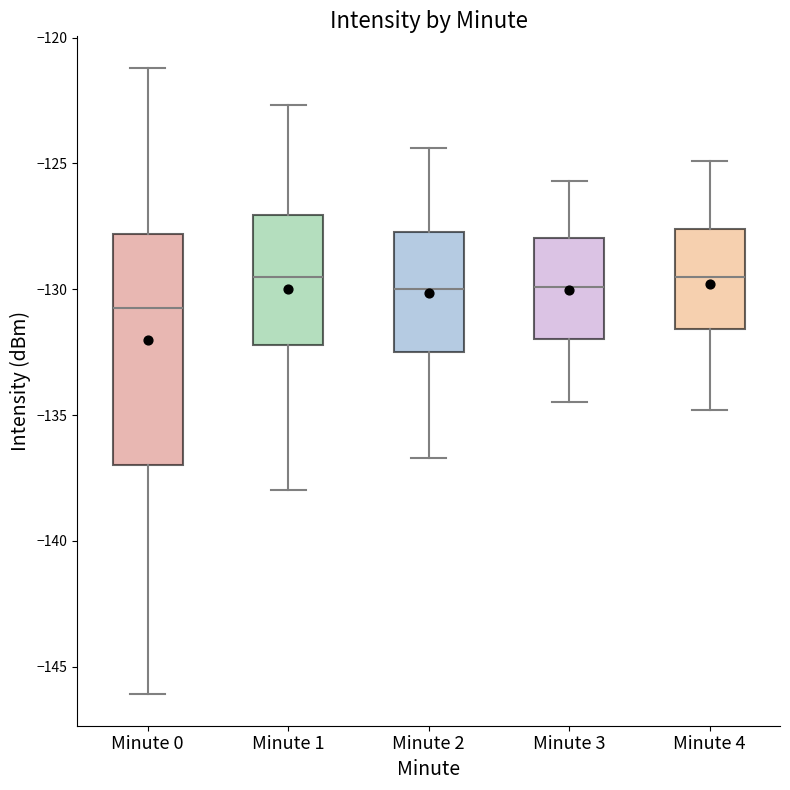

Comparing the boxes themselves (not the whiskers), which one is the tallest?

Minute 0